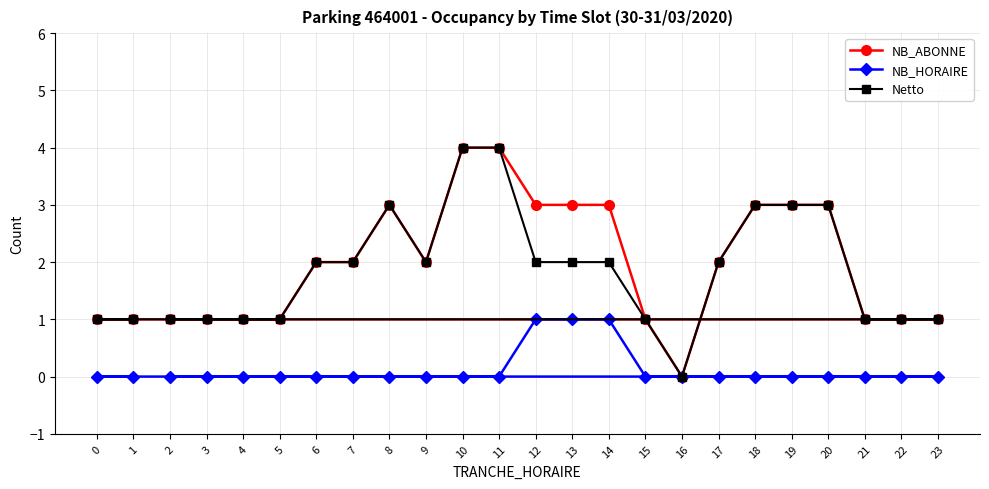

Read the NB_ABONNE value at 14.

3